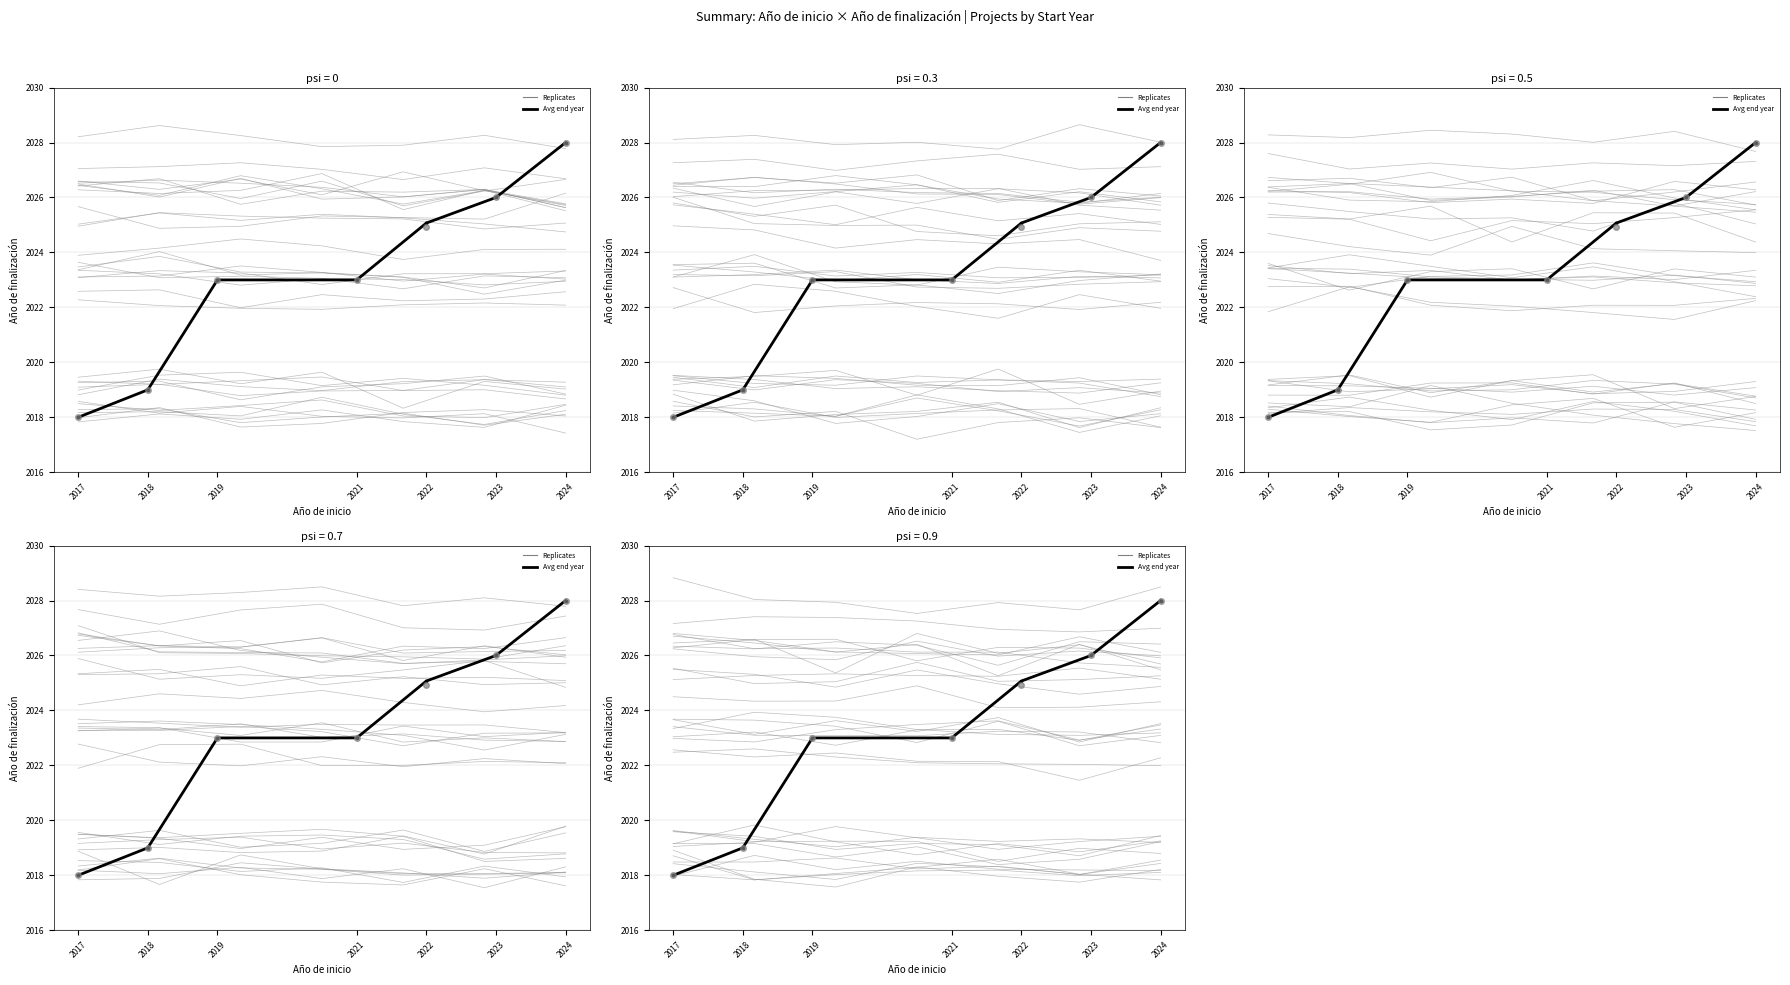

True or false: there are more than 0 points higher than both neighbors.

False